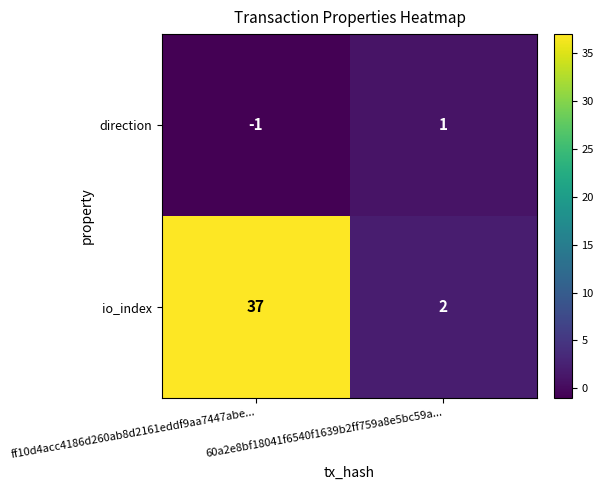

What is the sum of the io_index values at ff10d4acc4186d260ab8d2161eddf9aa7447abe... and 60a2e8bf18041f6540f1639b2ff759a8e5bc59a...?

39